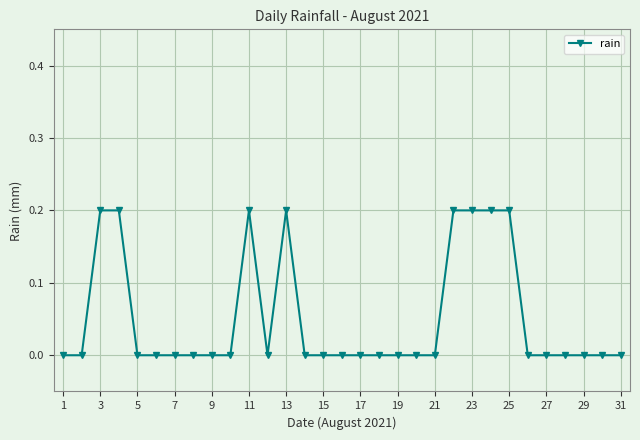

What is the value of the 25th point from the left?

0.2